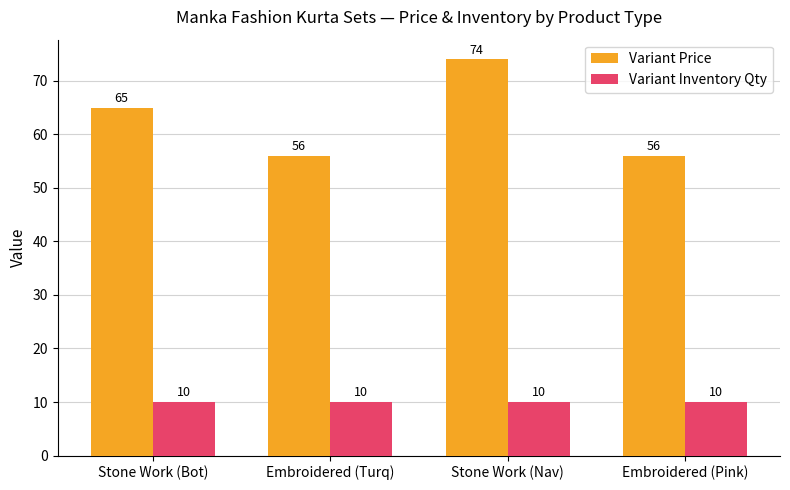

How many bars are there in each group?

2